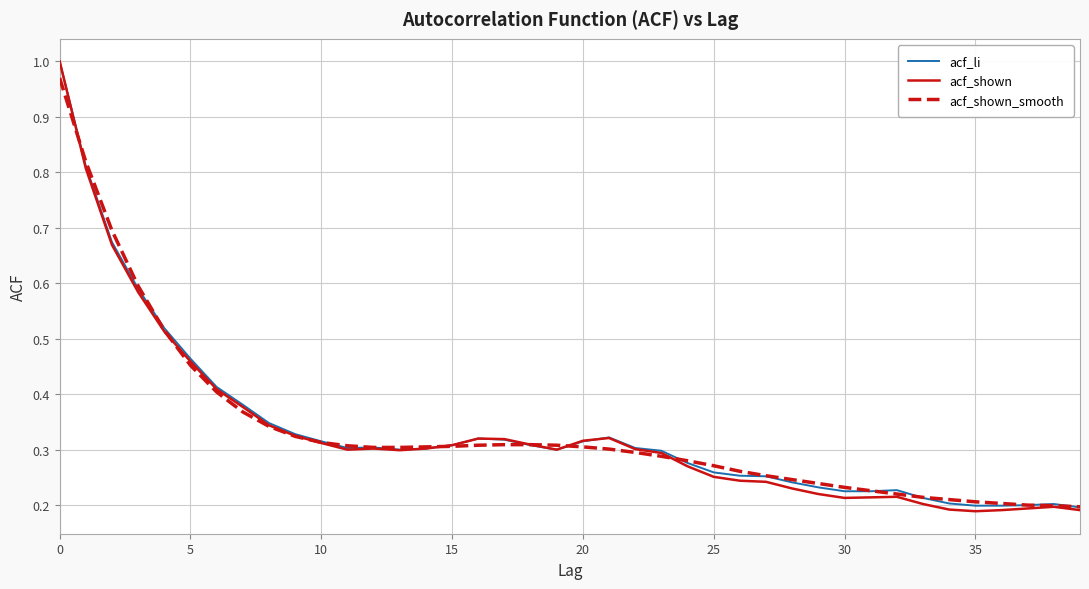

How many lines are shown in the chart?

3